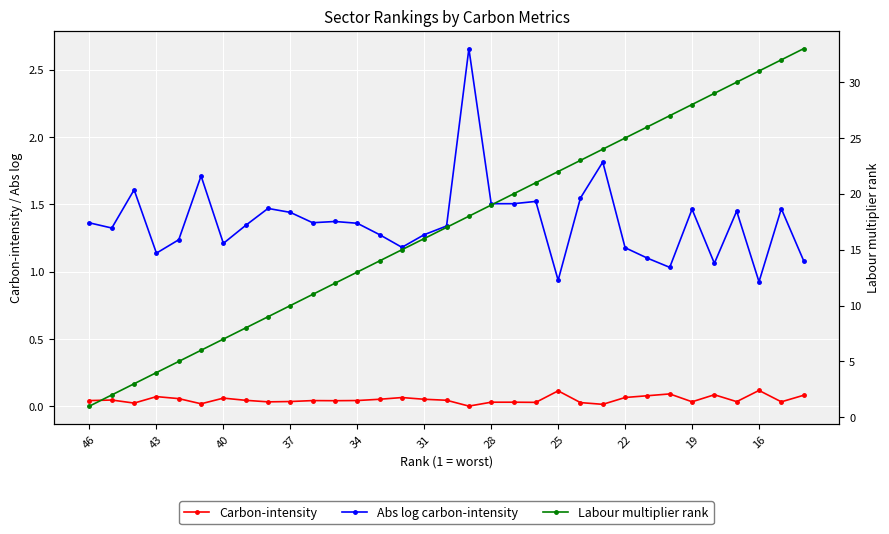

True or false: Labour multiplier rank and Carbon-intensity intersect in this chart.

False